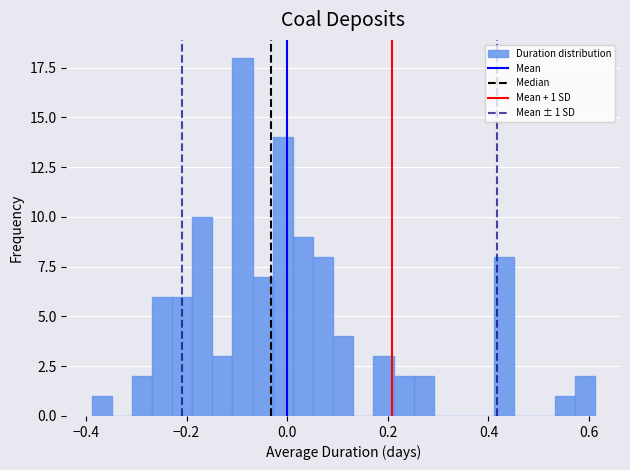

Read against the x-axis, roughly where is the centre of the tallest bar?

-0.08